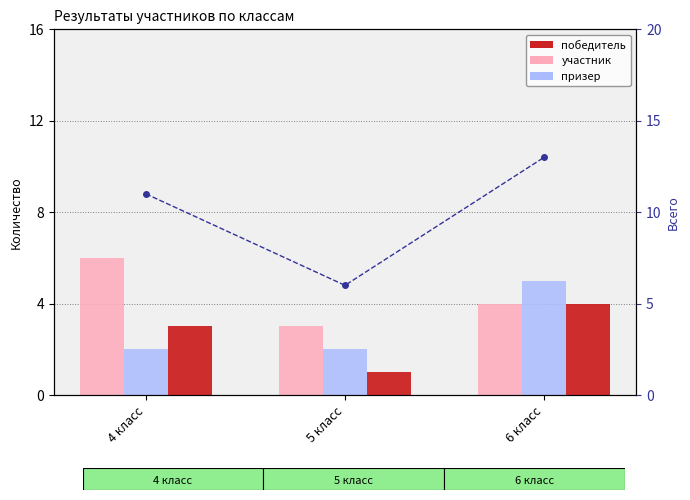

At which category is the sum across all series the highest?

6 класс